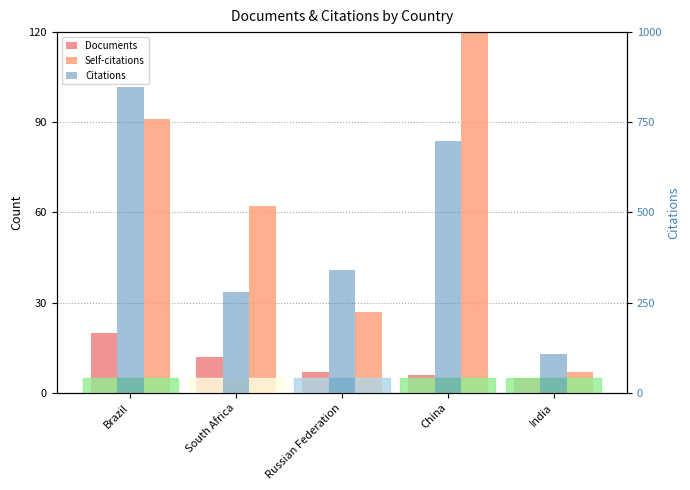

Where is Documents nearest to the value 12?

South Africa